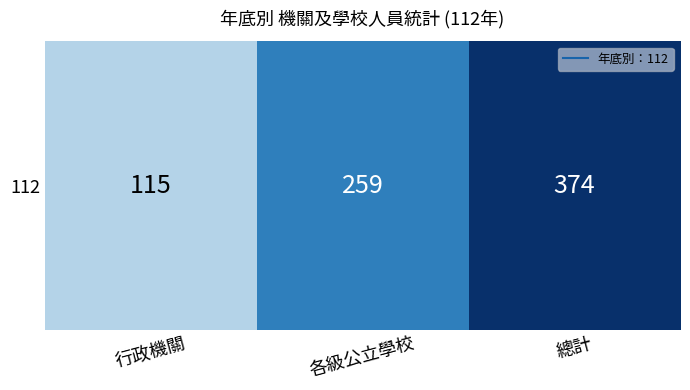

Reading left to right, list all the values displayed in this chart.

行政機關=115	各級公立學校=259	總計=374